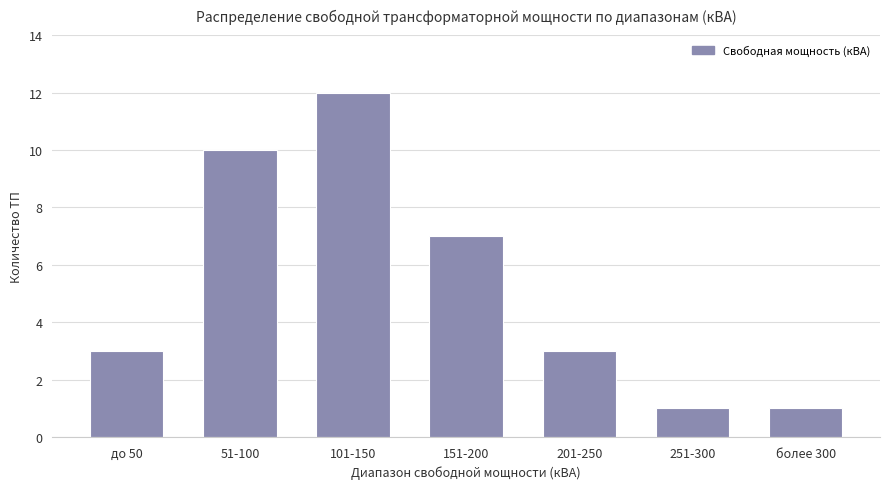

What is the difference between the maximum and minimum values?

11